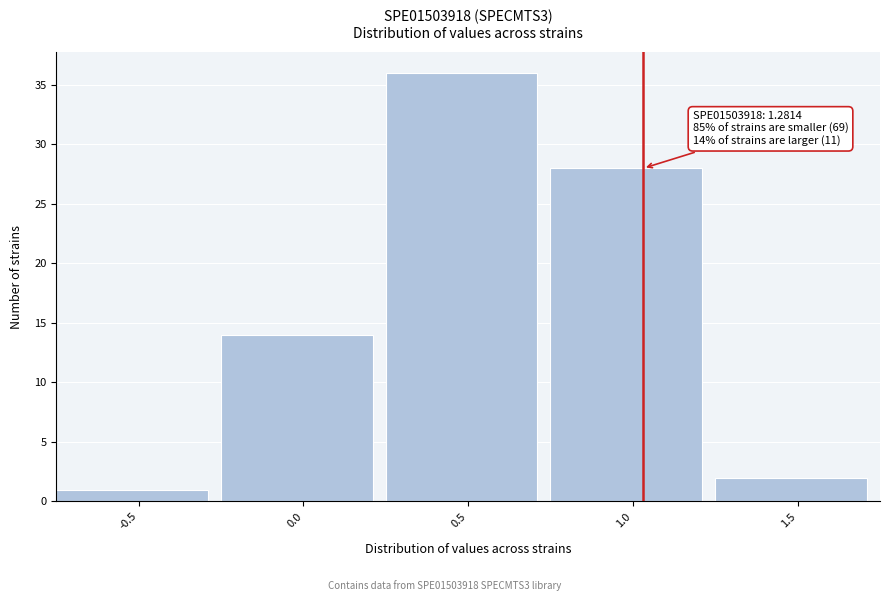

Reading right to left, what are all the values shown in this chart?

2	28	36	14	1